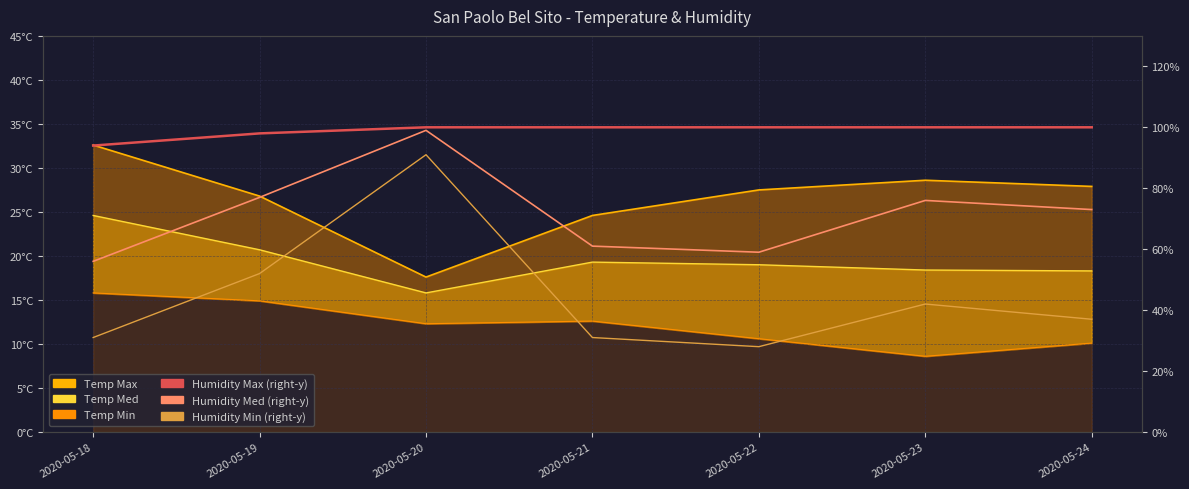

The Humidity Max (right-y) series shows 133 at 2020-05-22. True or false?

False